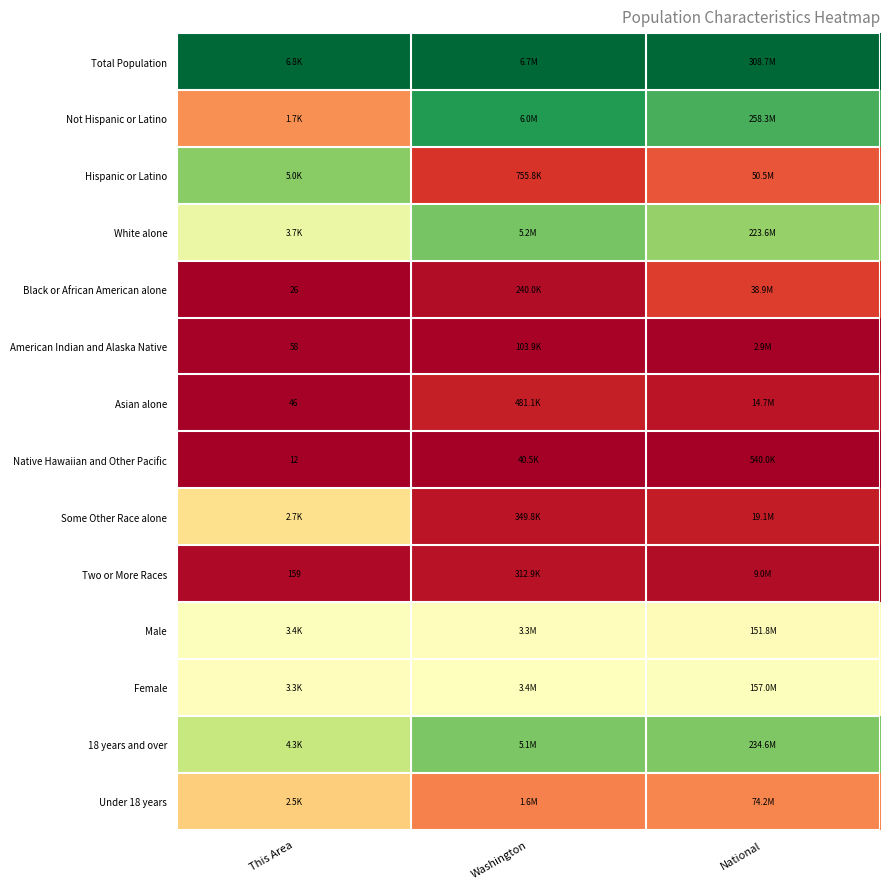

Which category has the lowest value in the American Indian and Alaska Native series?

This Area